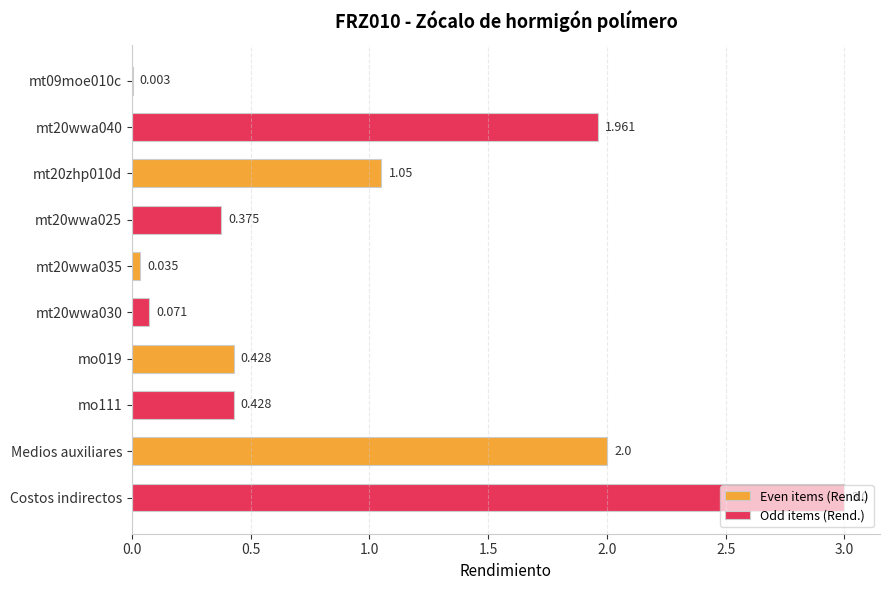

Which series changed the most between mt09moe010c and mt20wwa035?

Odd items (Rend.)